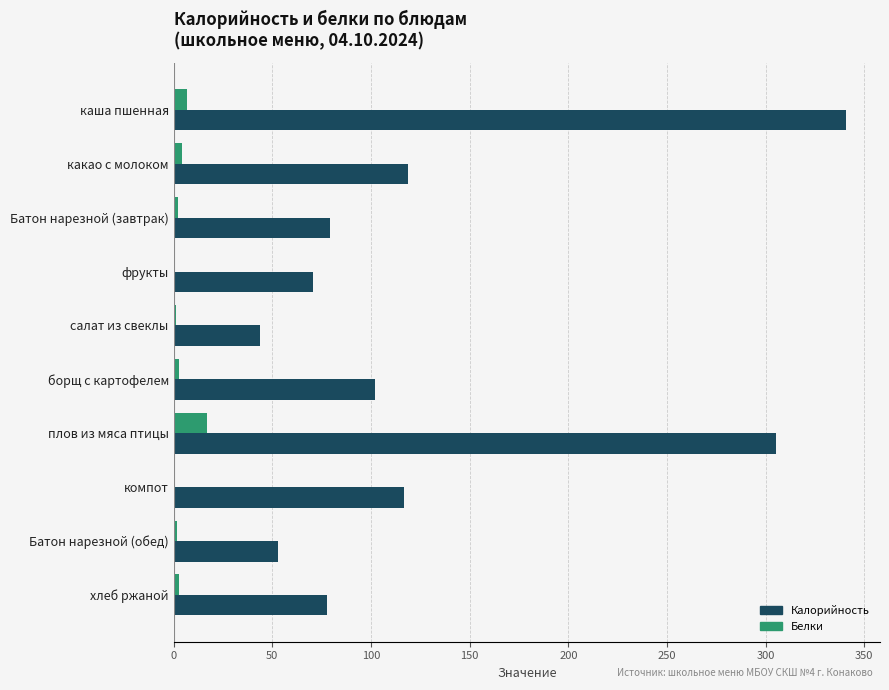

True or false: Калорийность has a value of 501.4 at каша пшенная.

False